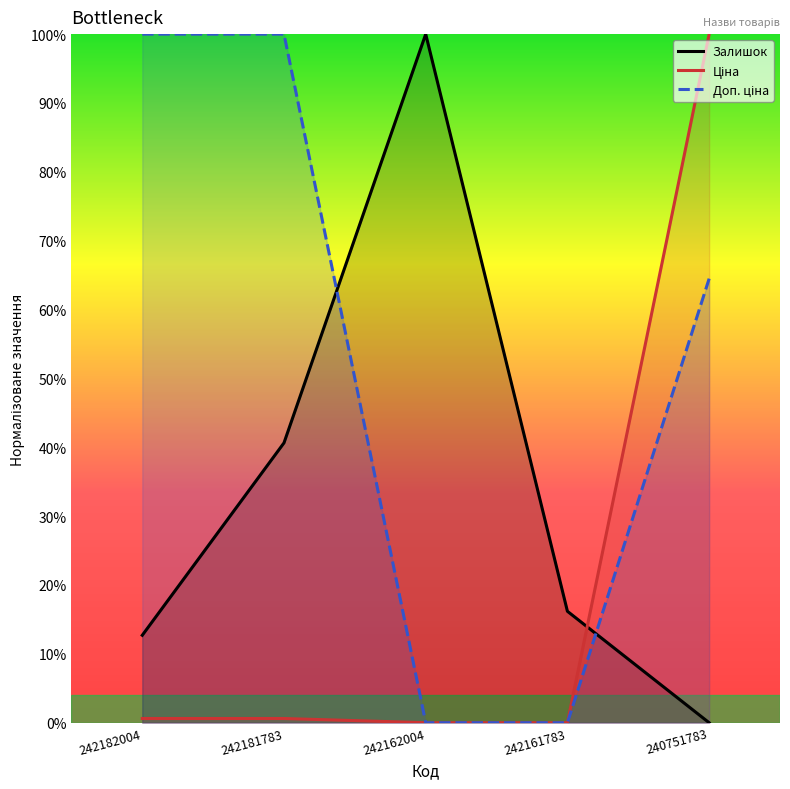

Does the chart display data point markers on the line(s)?

No